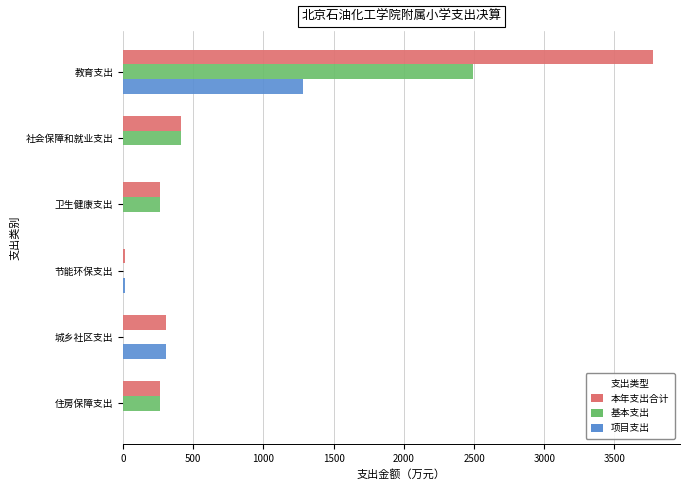

What value does the 项目支出 series have at 城乡社区支出?

307.7